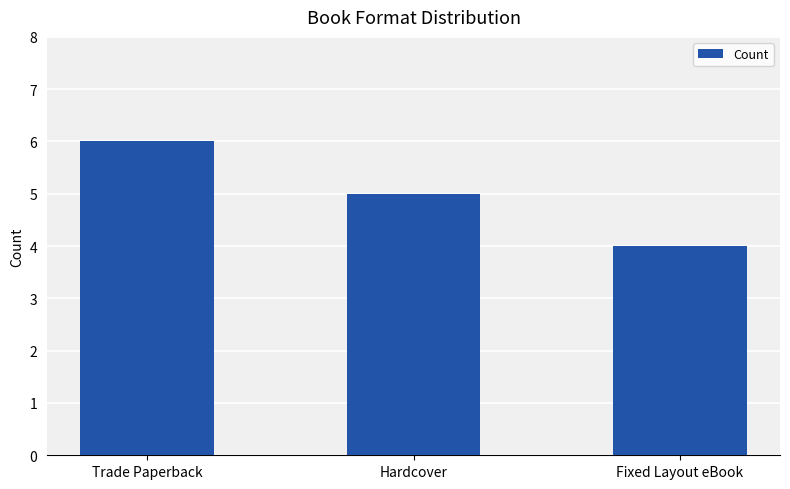

What is the ratio of the value at Fixed Layout eBook to the value at Hardcover?

0.8